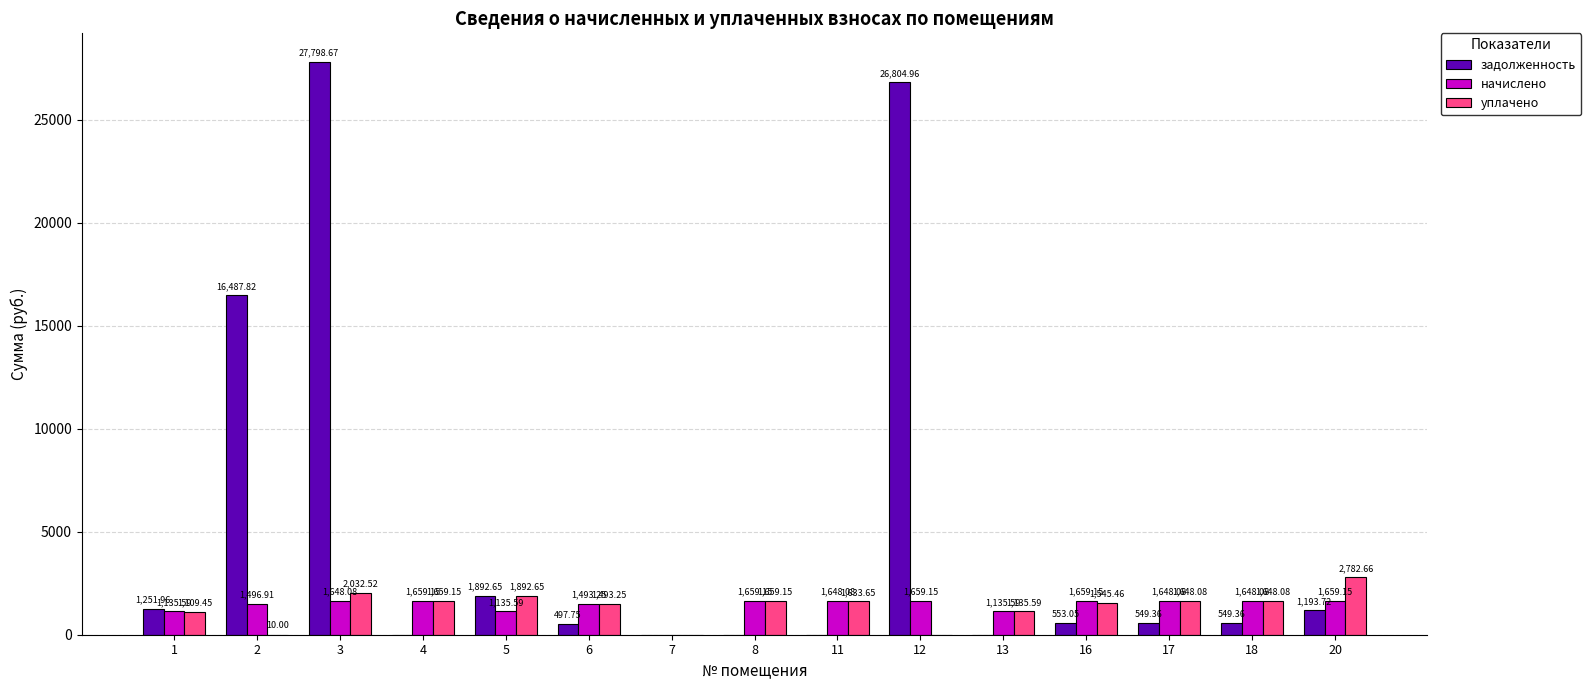

What is the sum of all начислено values?

21285.0